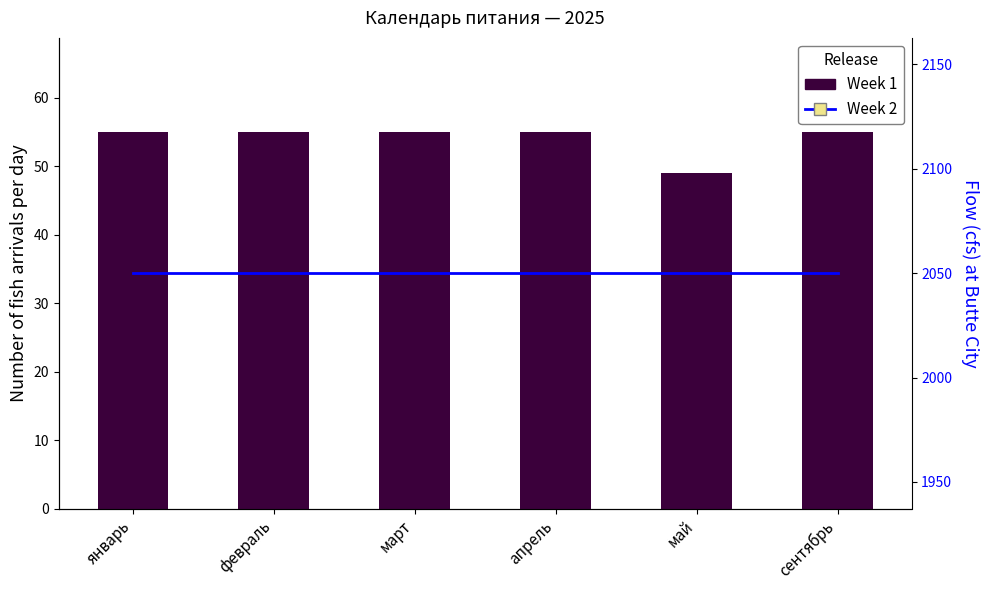

Which series has the largest range (max minus min)?

Week 1